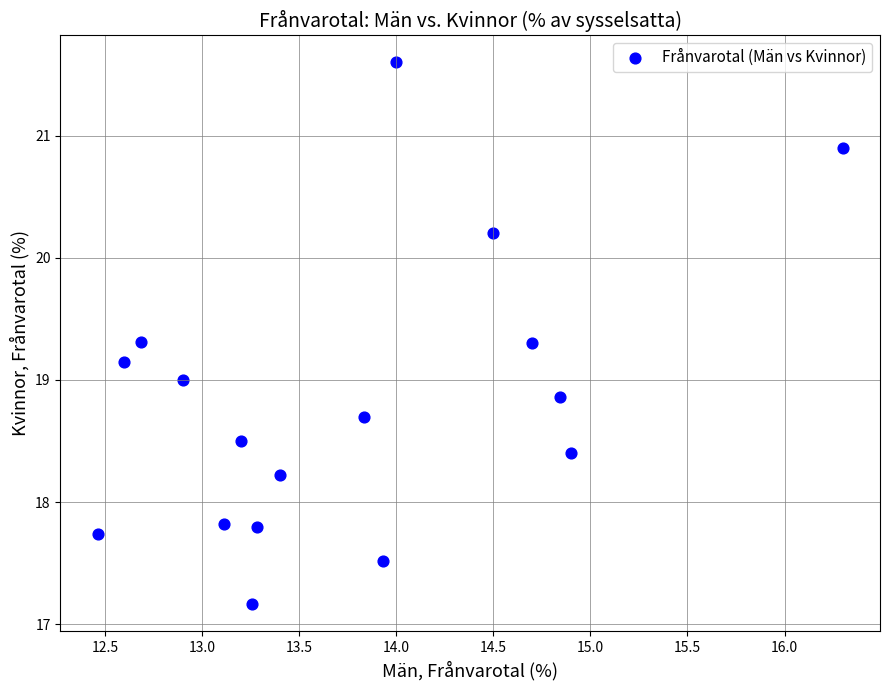

What is the range of X values (max minus min)?

3.8